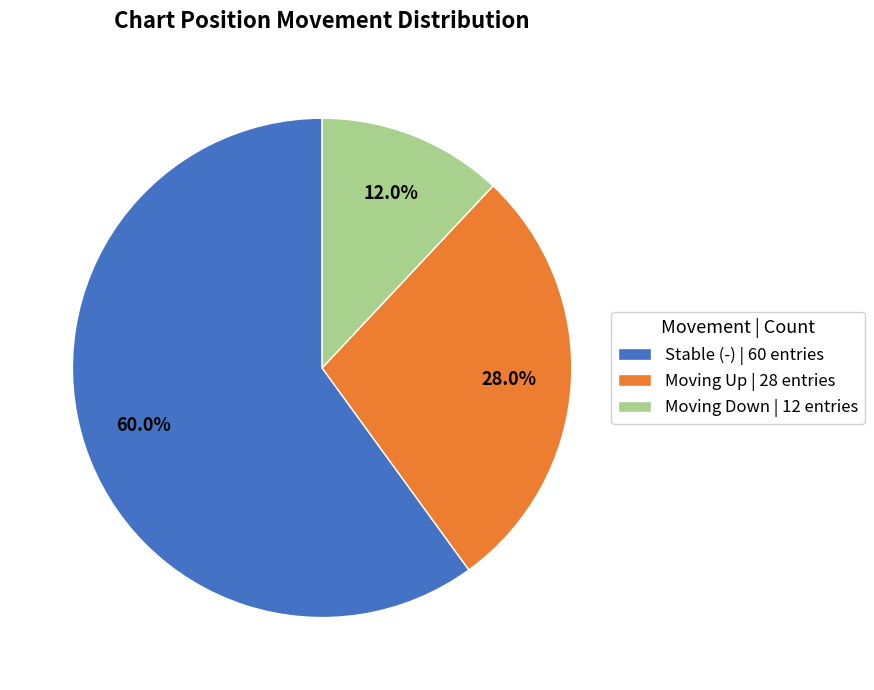

Does Stable (-) | 60 entries represent more than half of the total?

Yes